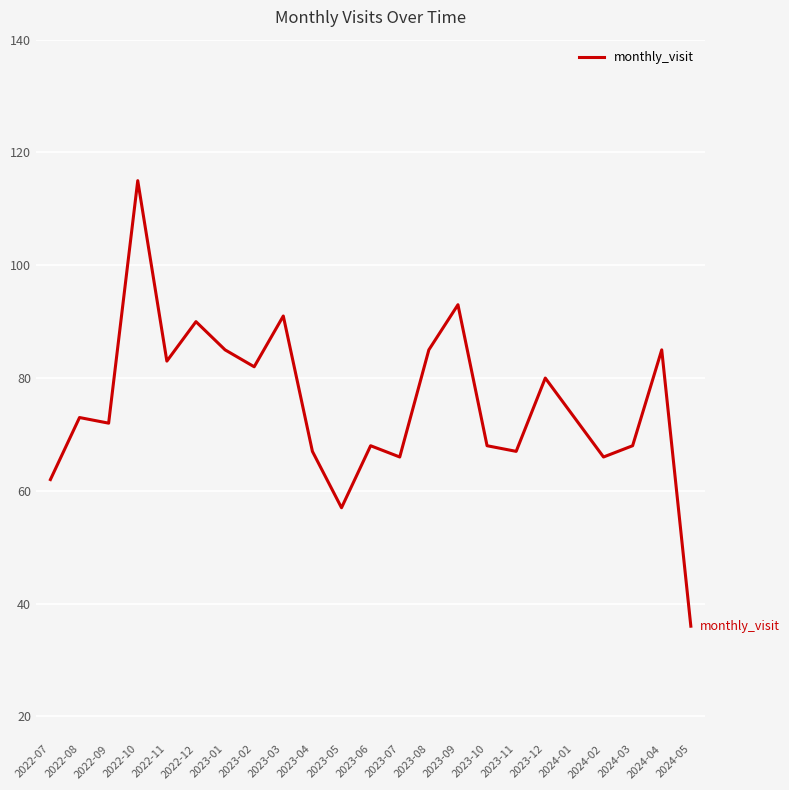

What is the maximum value shown in the chart?

115